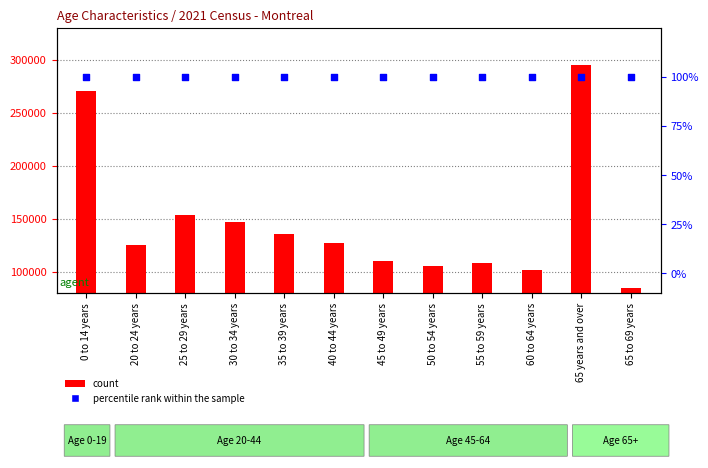

Which series contains the lowest Y value?

percentile rank within the sample